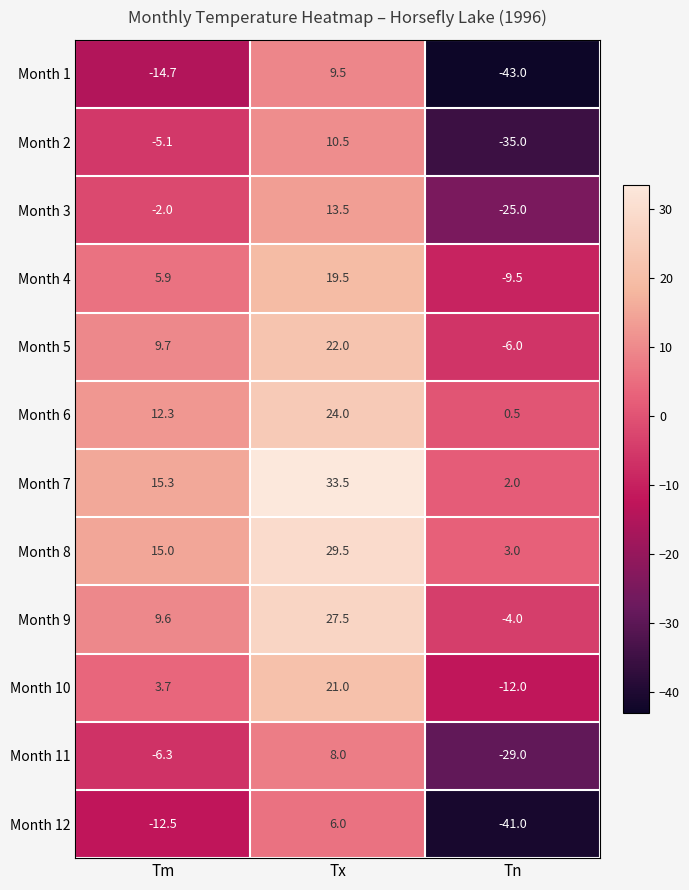

Which category has the lowest value across all series?

Tn